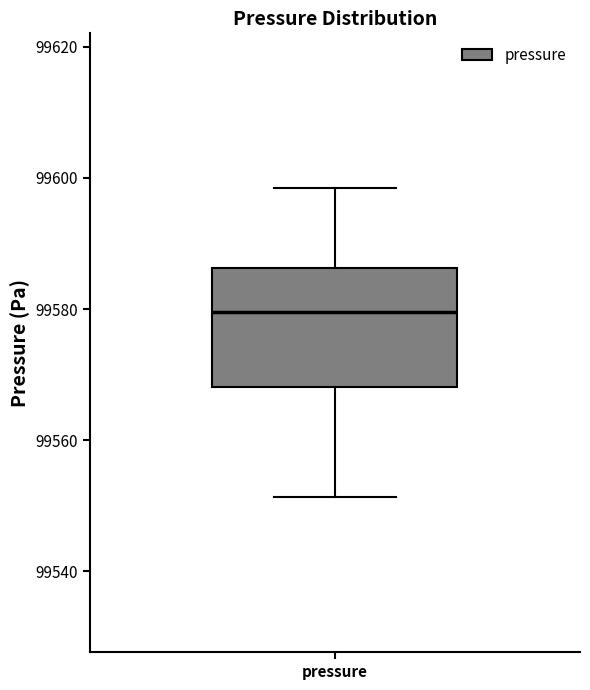

Where does the upper whisker of the box for pressure end on the y-axis? The values are not printed on the chart, so give them approximately, as read against the axis.

99598